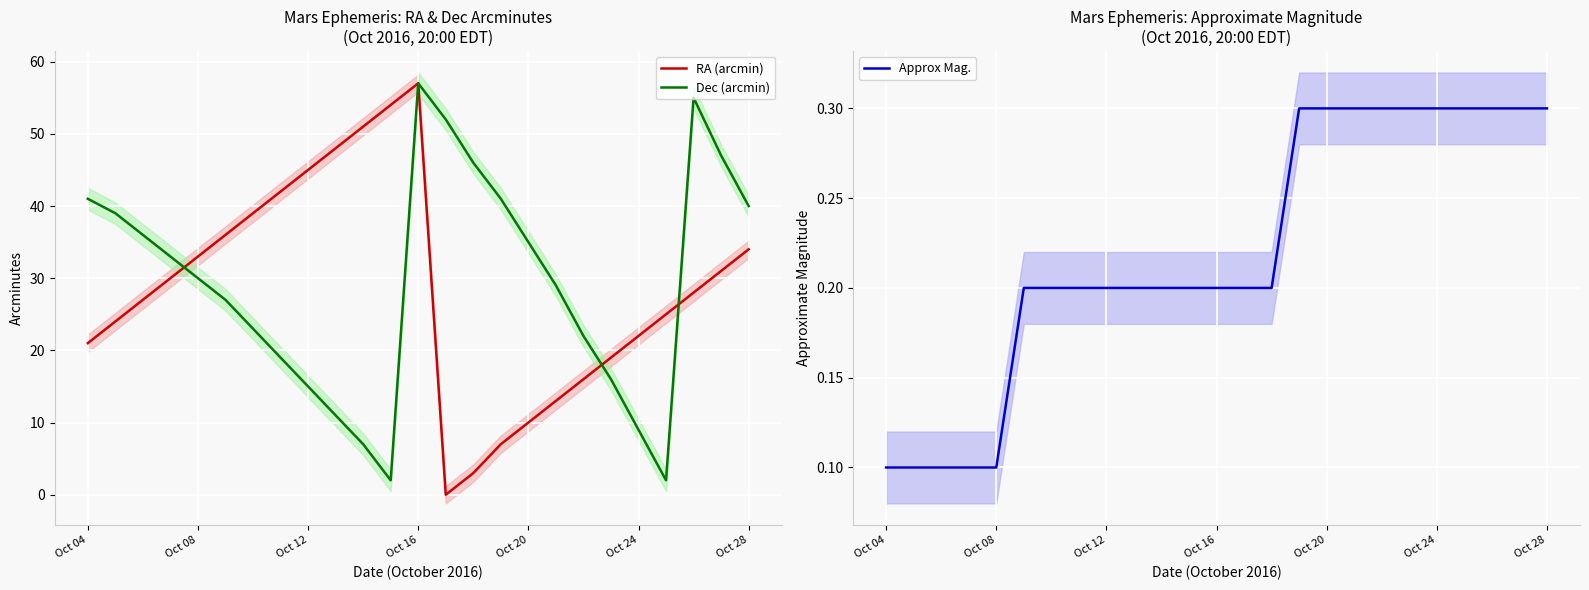

At how many categories does at least one series exceed 53?

3